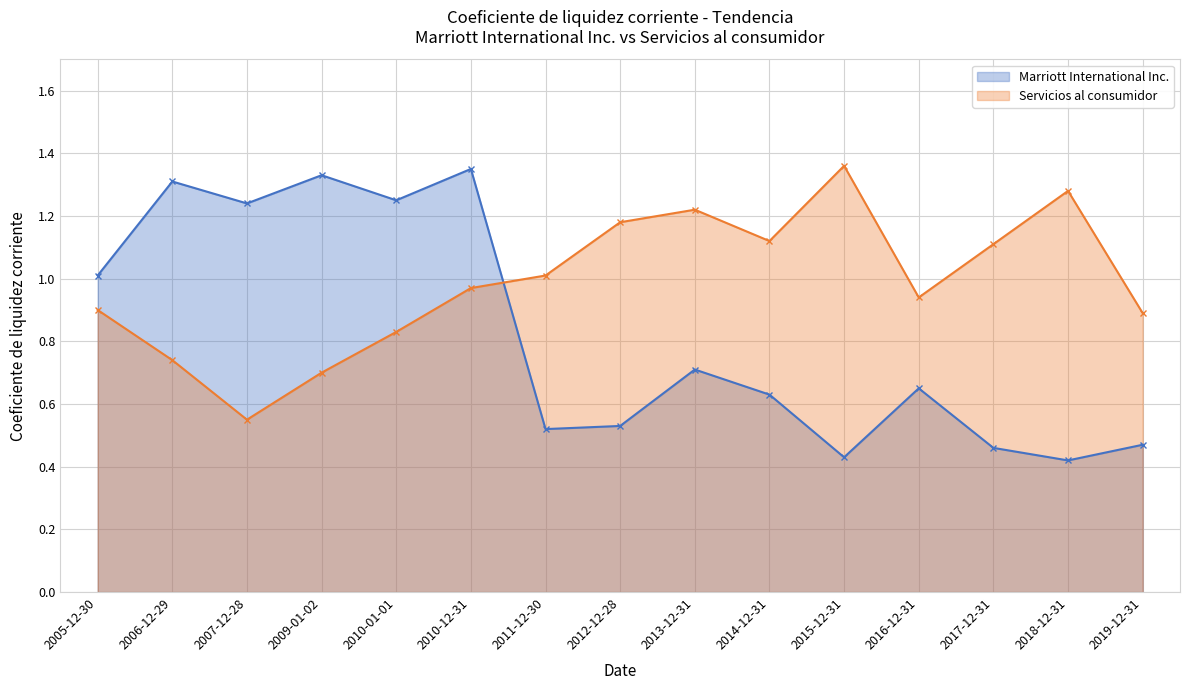

Reading right to left, what are all the values shown in this chart?

Marriott International Inc.: 2019-12-31=0.5	2018-12-31=0.4	2017-12-31=0.5	2016-12-31=0.7	2015-12-31=0.4	2014-12-31=0.6	2013-12-31=0.7	2012-12-28=0.5	2011-12-30=0.5	2010-12-31=1.4	2010-01-01=1.2	2009-01-02=1.3	2007-12-28=1.2	2006-12-29=1.3	2005-12-30=1.0
Servicios al consumidor: 2019-12-31=0.9	2018-12-31=1.3	2017-12-31=1.1	2016-12-31=0.9	2015-12-31=1.4	2014-12-31=1.1	2013-12-31=1.2	2012-12-28=1.2	2011-12-30=1.0	2010-12-31=1.0	2010-01-01=0.8	2009-01-02=0.7	2007-12-28=0.6	2006-12-29=0.7	2005-12-30=0.9